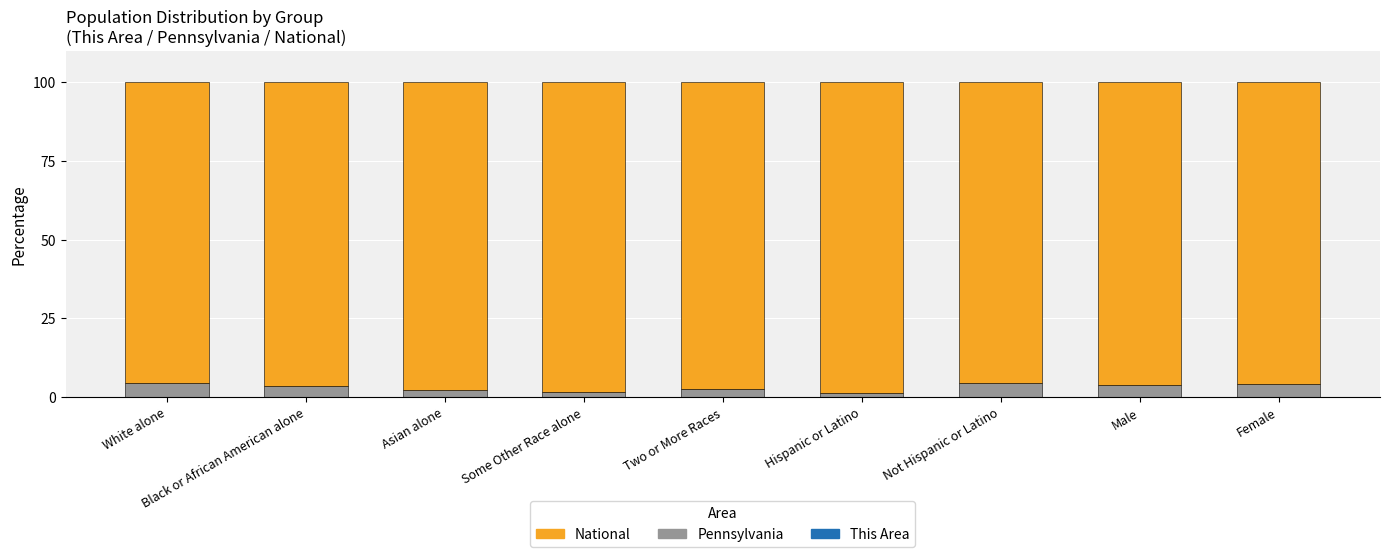

Does the chart contain stacked bars?

Yes